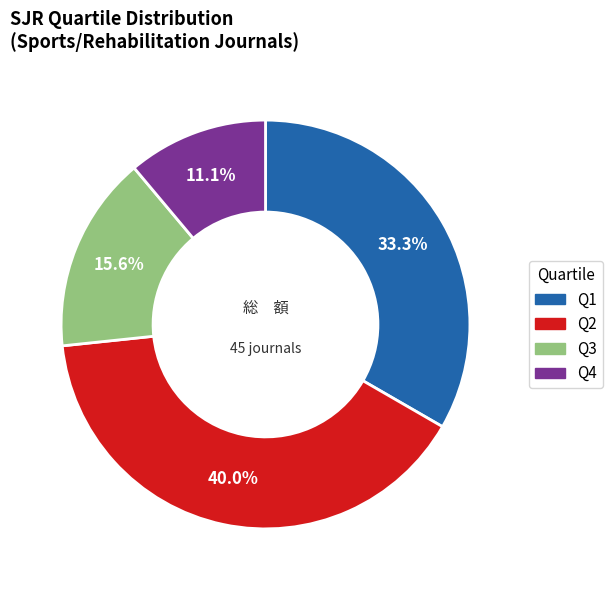

Is there any slice that represents more than half of the pie?

No